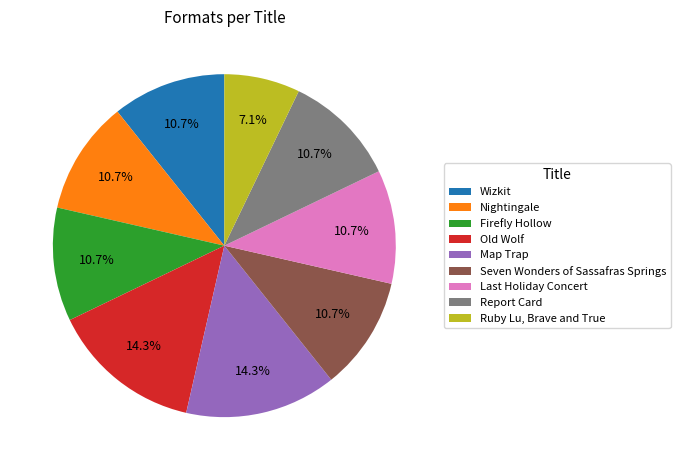

Is Old Wolf the majority of the pie?

No